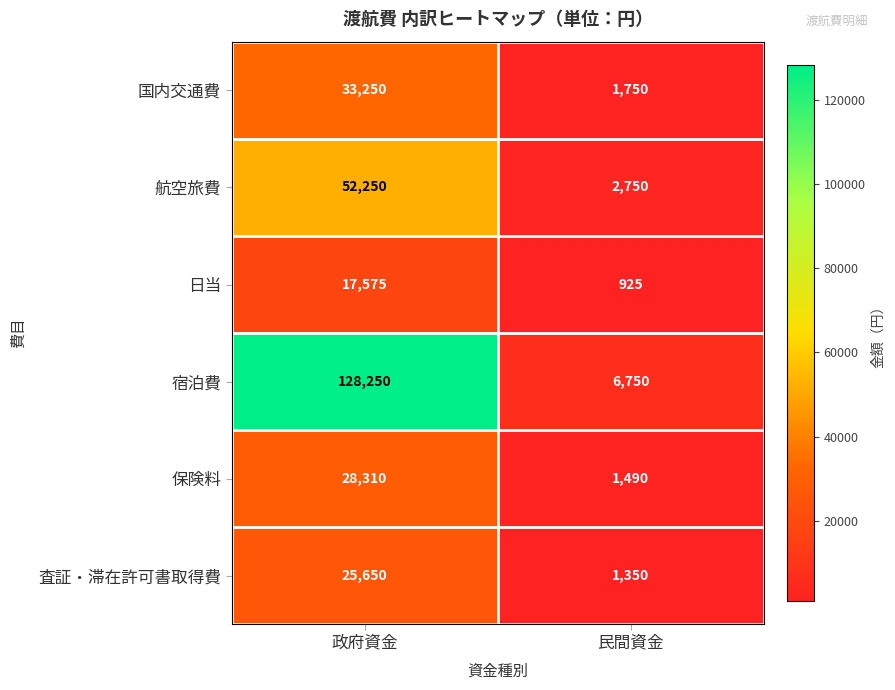

What is the difference between the 査証・滞在許可書取得費 values at 政府資金 and 民間資金?

24300